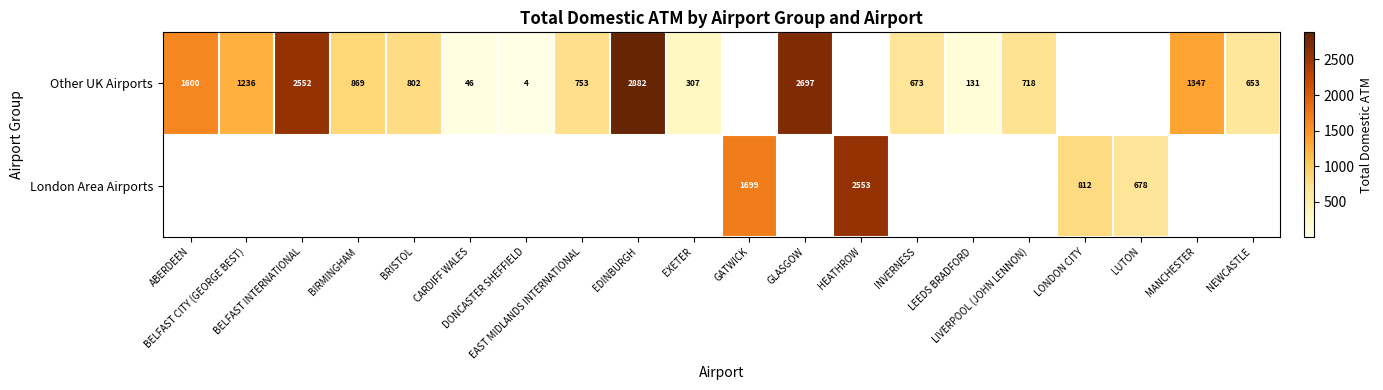

At CARDIFF WALES, list the series in order from largest to smallest.

Other UK Airports, London Area Airports